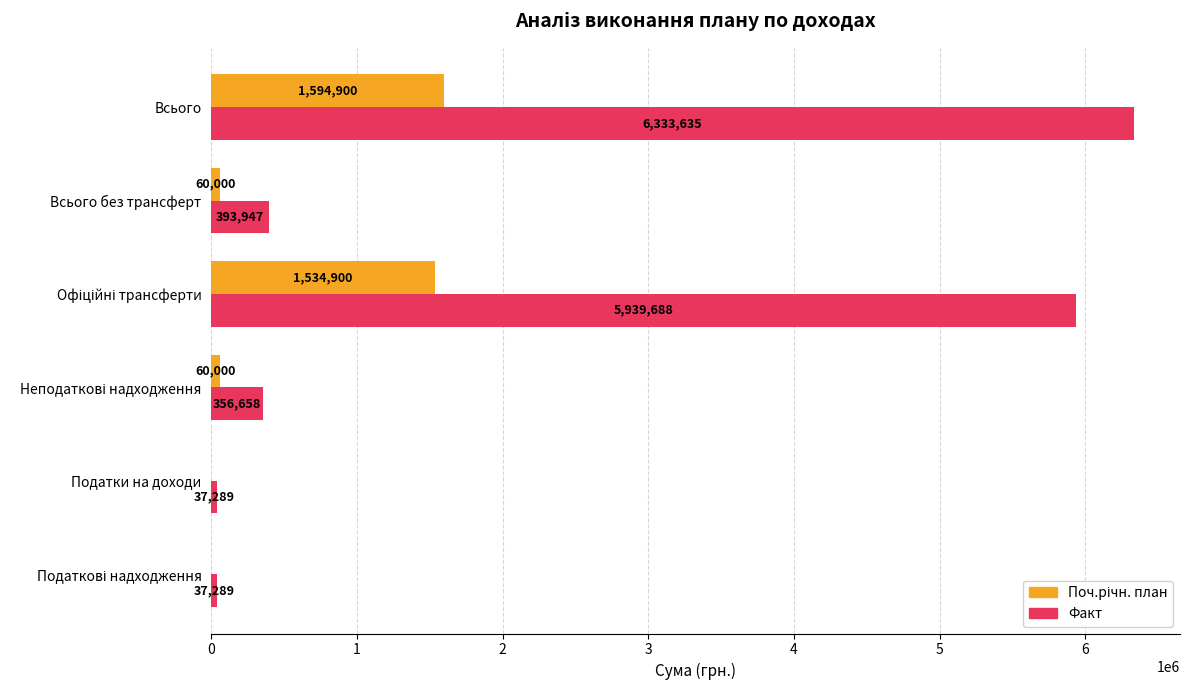

The value of Факт at Всього без трансферт is 708958.6. True or false?

False